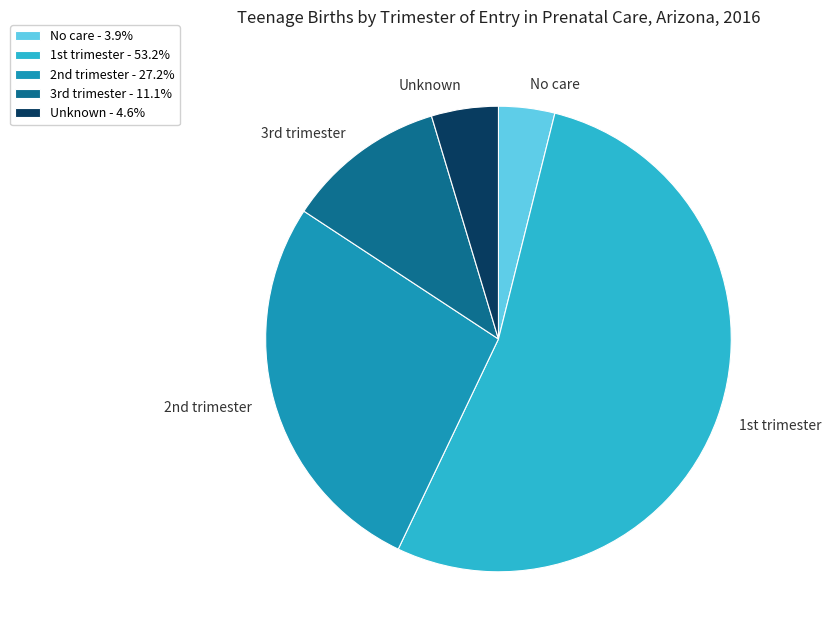

What is the largest slice in the pie chart?

1st trimester